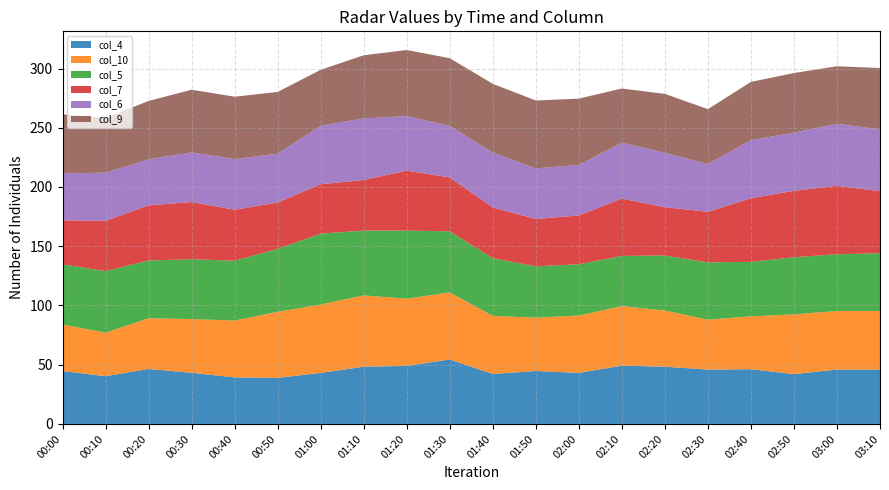

Reading left to right, extract all data points from this chart.

col_4: 00:00=44.7	00:10=40.3	00:20=46.4	00:30=43.2	00:40=39.3	00:50=38.9	01:00=43.1	01:10=48.3	01:20=49.0	01:30=54.4	01:40=42.2	01:50=44.7	02:00=43.1	02:10=49.2	02:20=48.3	02:30=45.9	02:40=46.2	02:50=42.1	03:00=45.9	03:10=45.9
col_10: 00:00=39.3	00:10=36.7	00:20=42.8	00:30=45.3	00:40=48.0	00:50=55.7	01:00=57.7	01:10=60.2	01:20=56.7	01:30=56.6	01:40=49.0	01:50=45.0	02:00=48.4	02:10=50.2	02:20=47.4	02:30=42.1	02:40=44.6	02:50=50.4	03:00=49.4	03:10=49.4
col_5: 00:00=50.7	00:10=52.0	00:20=48.8	00:30=50.5	00:40=50.5	00:50=53.2	01:00=59.8	01:10=54.7	01:20=57.5	01:30=51.6	01:40=48.7	01:50=43.3	02:00=43.3	02:10=42.4	02:20=46.5	02:30=48.4	02:40=46.0	02:50=48.2	03:00=47.9	03:10=48.8
col_7: 00:00=37.2	00:10=42.5	00:20=46.5	00:30=48.3	00:40=43.0	00:50=39.1	01:00=41.7	01:10=42.7	01:20=50.6	01:30=45.5	01:40=42.8	01:50=40.0	02:00=41.2	02:10=48.4	02:20=40.7	02:30=42.7	02:40=53.7	02:50=56.1	03:00=57.8	03:10=52.3
col_6: 00:00=39.6	00:10=40.6	00:20=38.8	00:30=41.9	00:40=42.7	00:50=41.2	01:00=49.4	01:10=52.0	01:20=46.0	01:30=43.5	01:40=46.3	01:50=42.7	02:00=42.6	02:10=47.2	02:20=45.9	02:30=40.3	02:40=49.0	02:50=49.1	03:00=52.3	03:10=52.3
col_9: 00:00=49.9	00:10=46.2	00:20=49.3	00:30=52.9	00:40=52.7	00:50=52.1	01:00=47.2	01:10=53.3	01:20=55.8	01:30=57.1	01:40=58.1	01:50=57.3	02:00=56.0	02:10=45.7	02:20=49.8	02:30=46.3	02:40=49.2	02:50=50.3	03:00=48.6	03:10=51.7